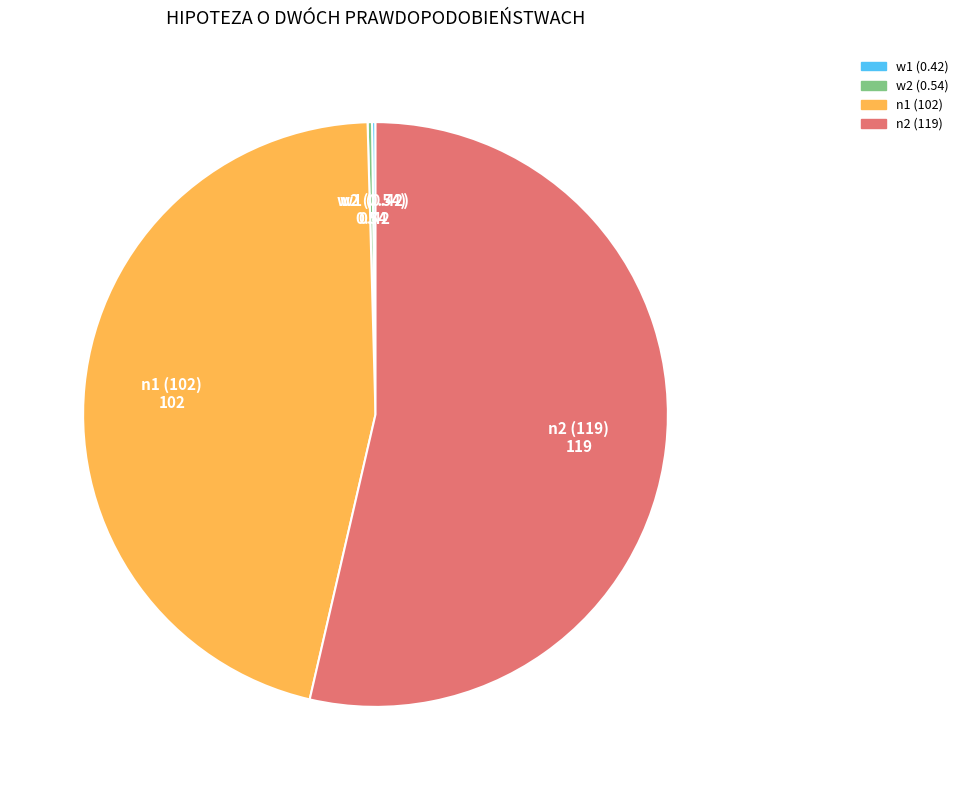

Do n1 (102) and n2 (119) together represent more than half of the pie?

Yes